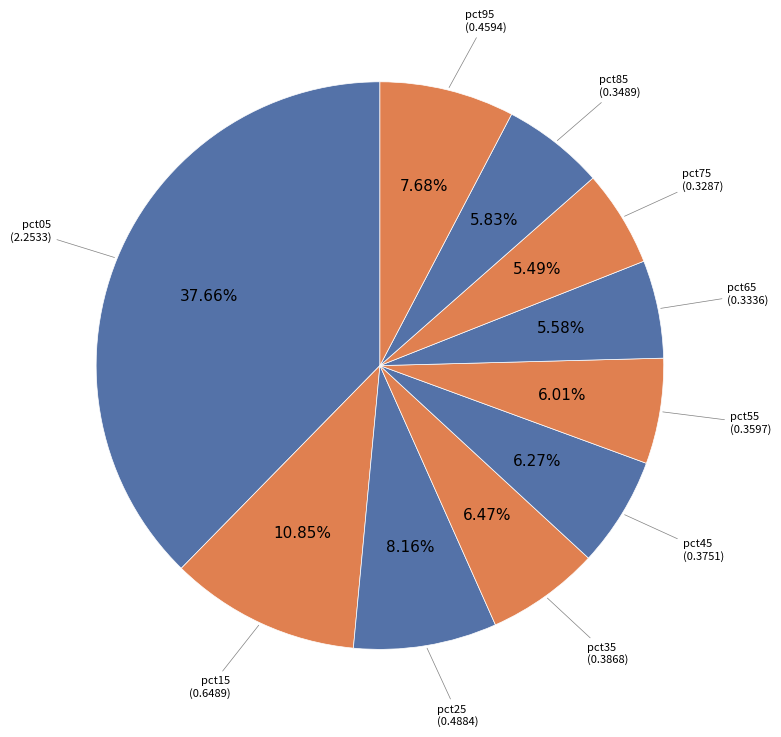

To the nearest percent, what is the difference between the largest and smallest slice percentages?

32%